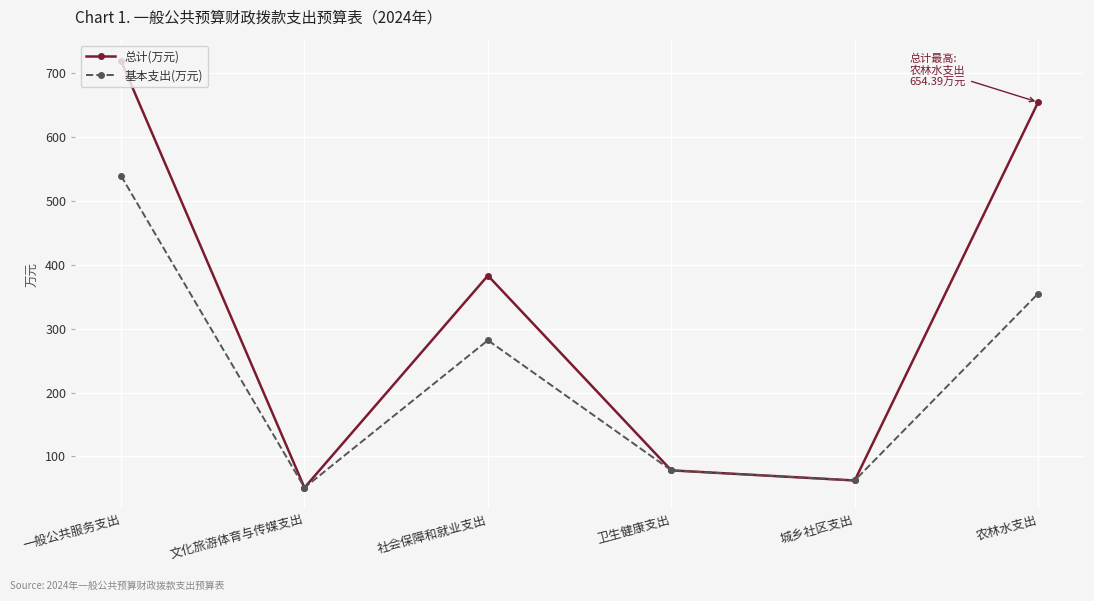

Which series has the largest range (max minus min)?

总计(万元)